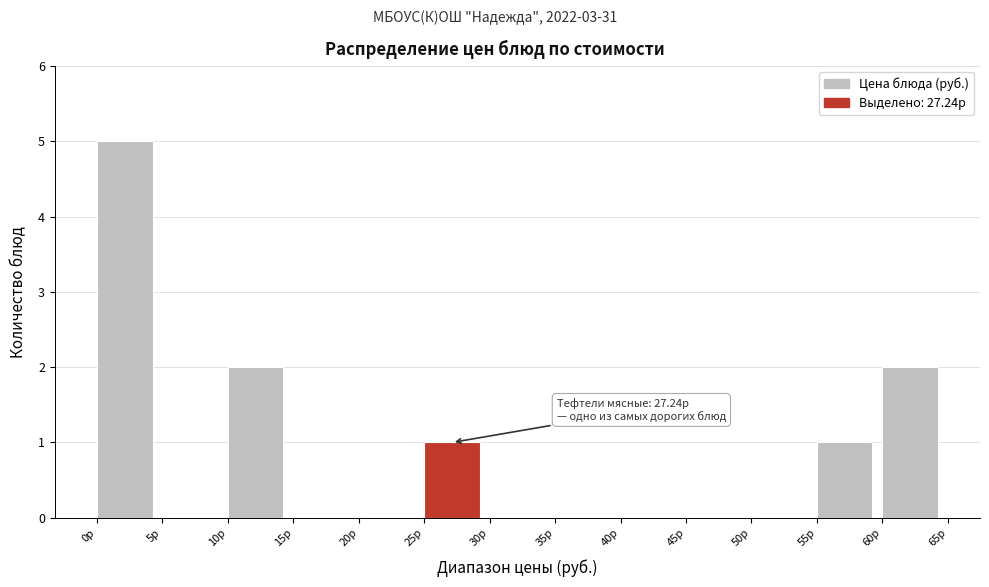

Which range on the x-axis has the tallest bar?

0 to 5